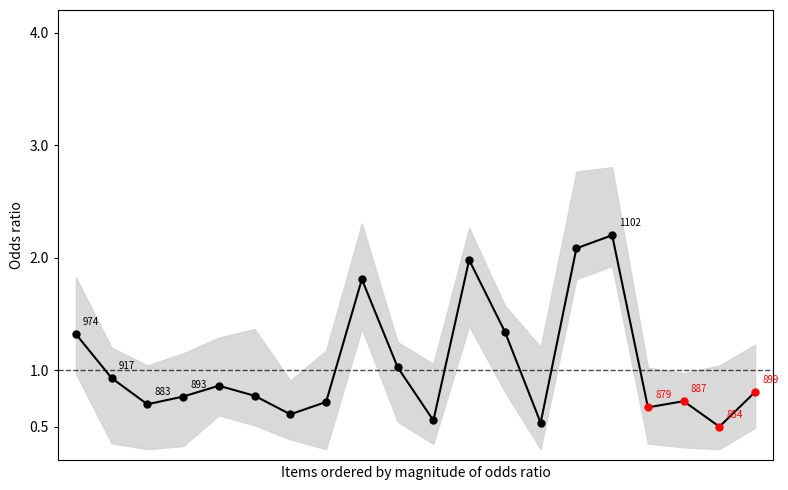

List the labels in order of value, smallest first.

18, 13, 10, 6, 16, 2, 7, 17, 3, 5, 19, 4, 1, 9, 0, 12, 8, 11, 14, 15